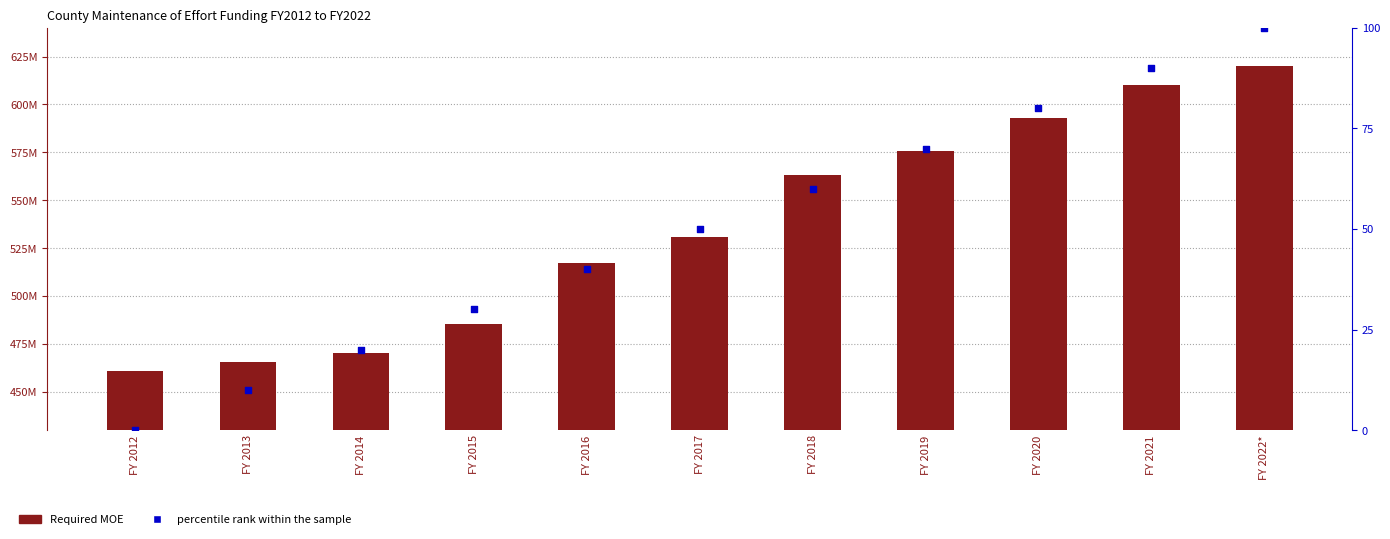

What is the total value across all series at FY 2017?

530664606